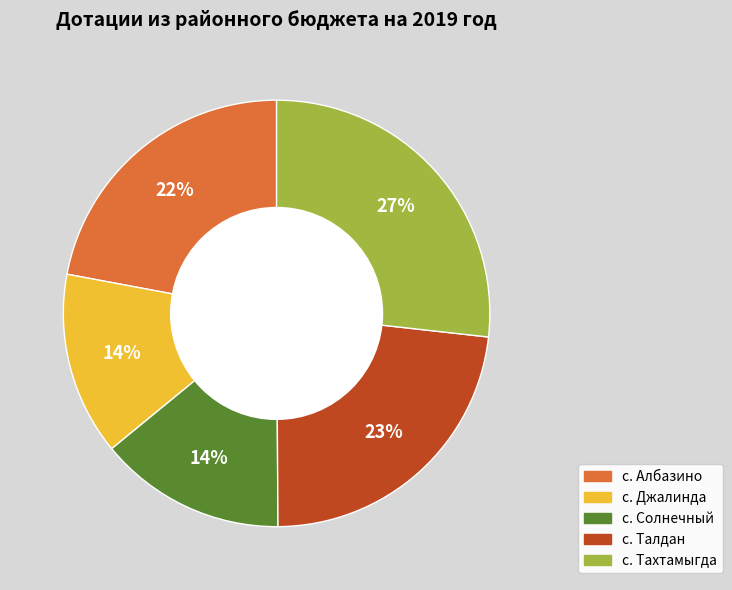

To the nearest percent, what percentage of the pie is с. Тахтамыгда?

27%